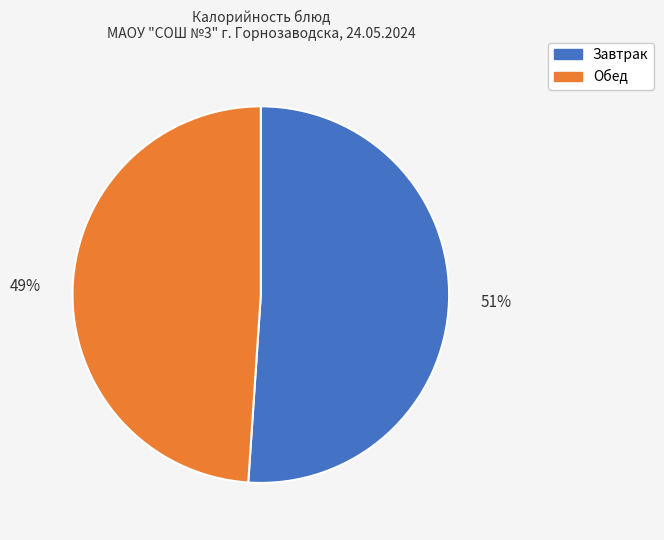

Is there any slice that represents more than half of the pie?

Yes